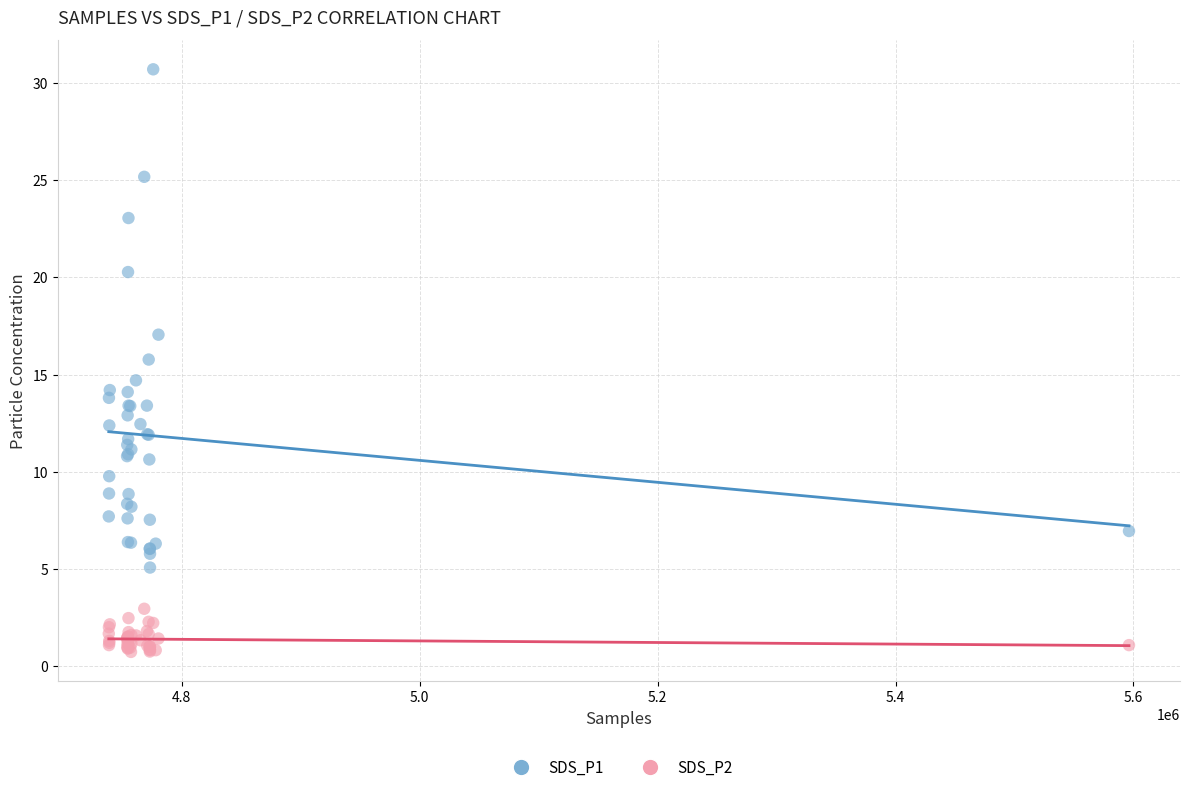

Which series has the widest spread of Y values?

SDS_P1